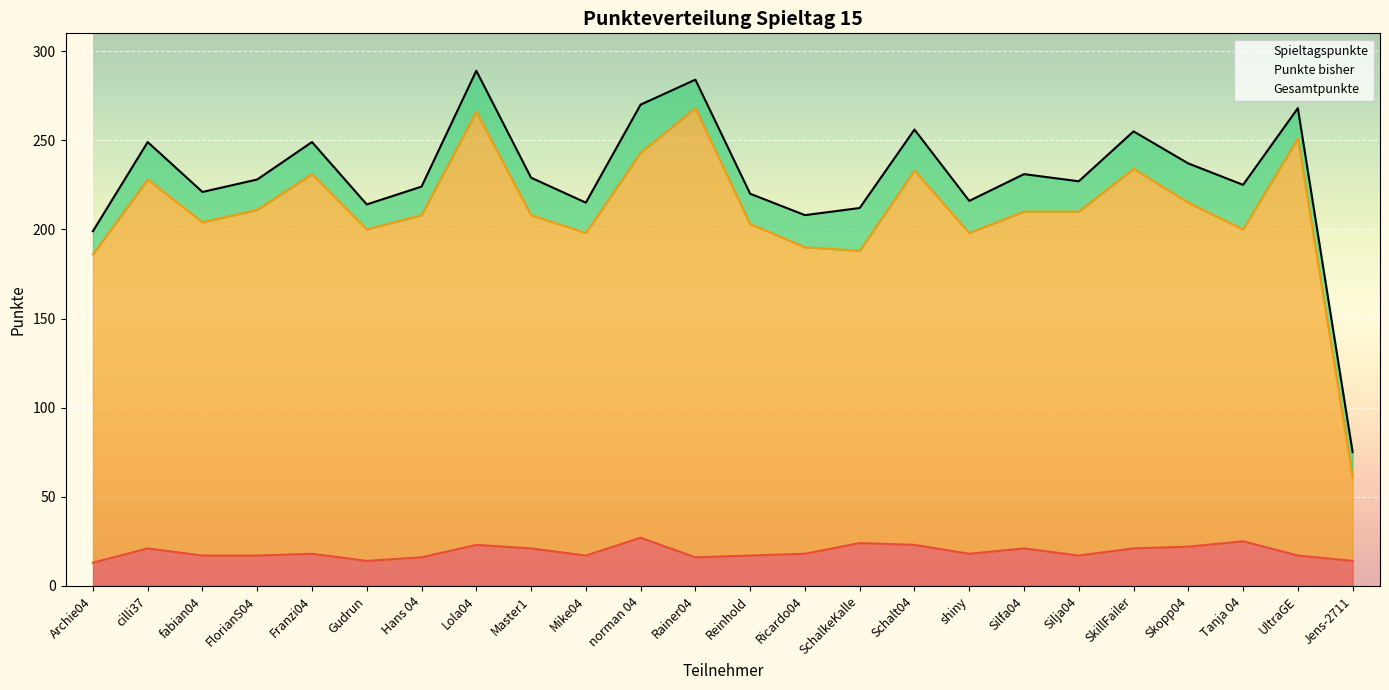

What position from the right is UltraGE?

2